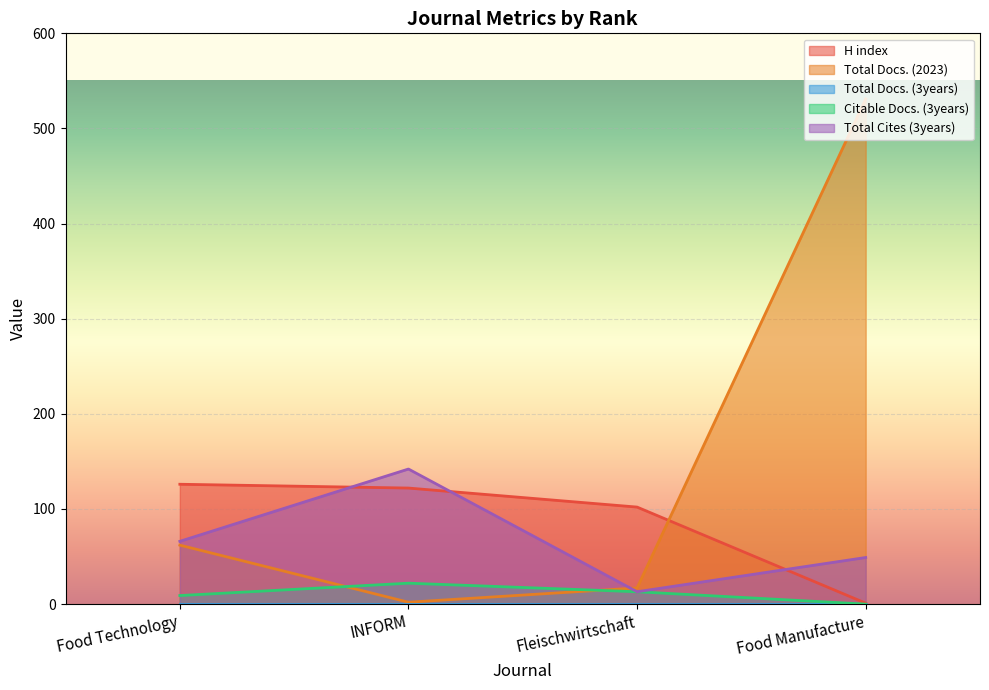

Which series has the widest spread of values?

Total Docs. (2023)